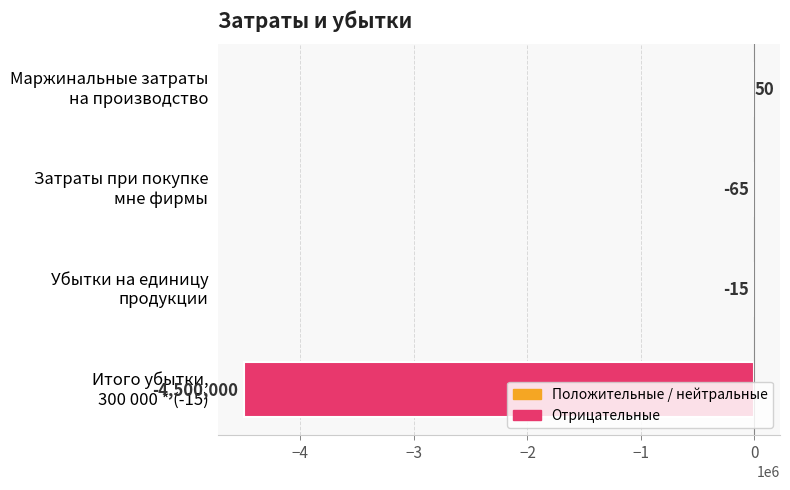

What is the sum of all values?

-4500030